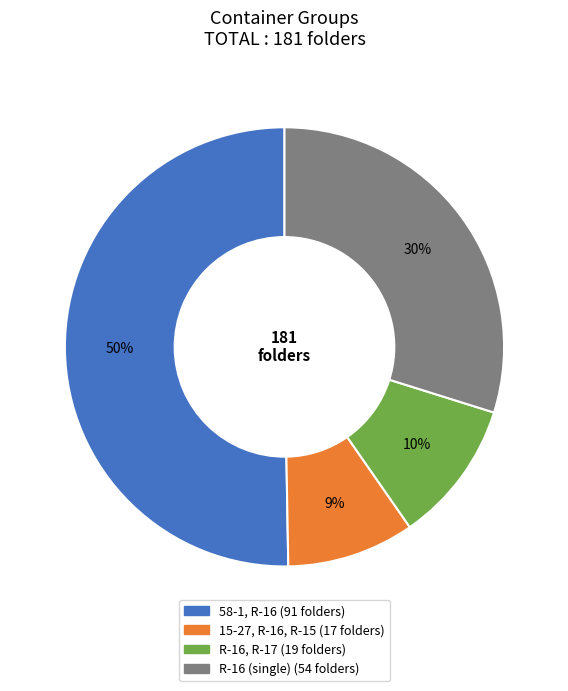

Is there a majority slice in this chart?

Yes